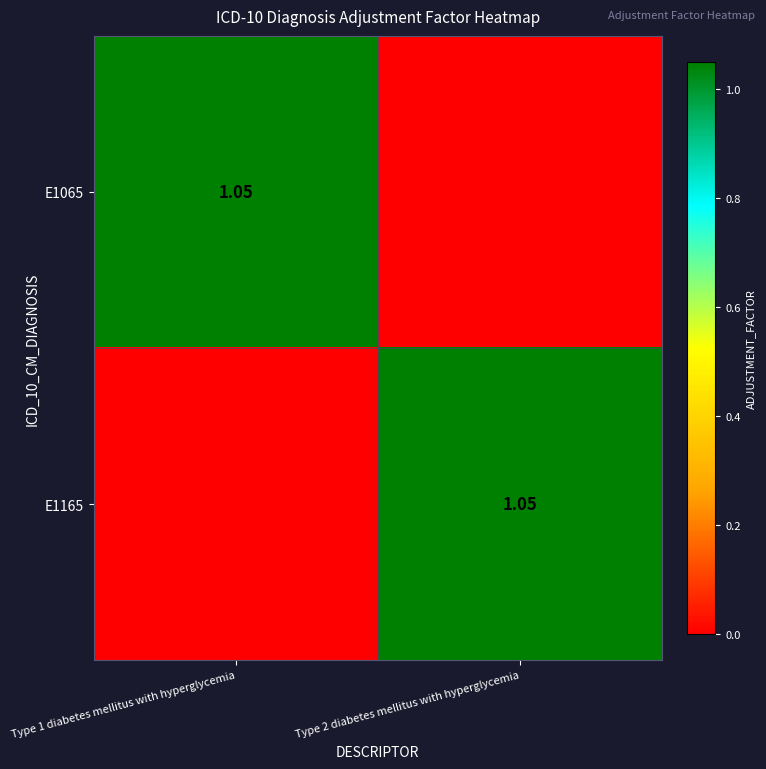

What is the highest value of the E1165 series?

1.1